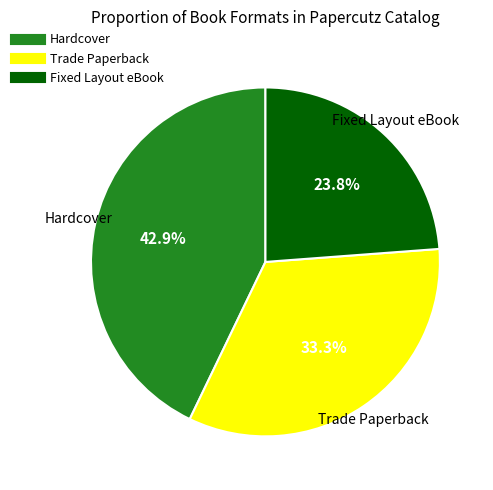

Does Trade Paperback represent more than half of the total?

No